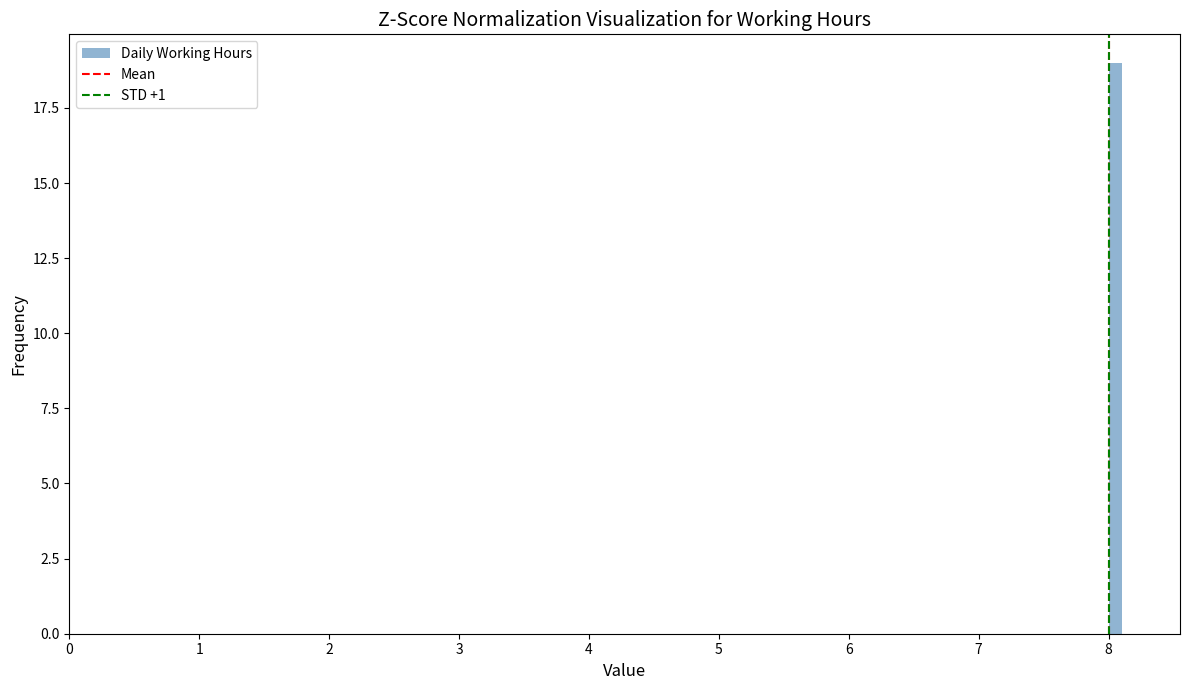

Read against the x-axis, roughly where is the centre of the tallest bar?

8.1